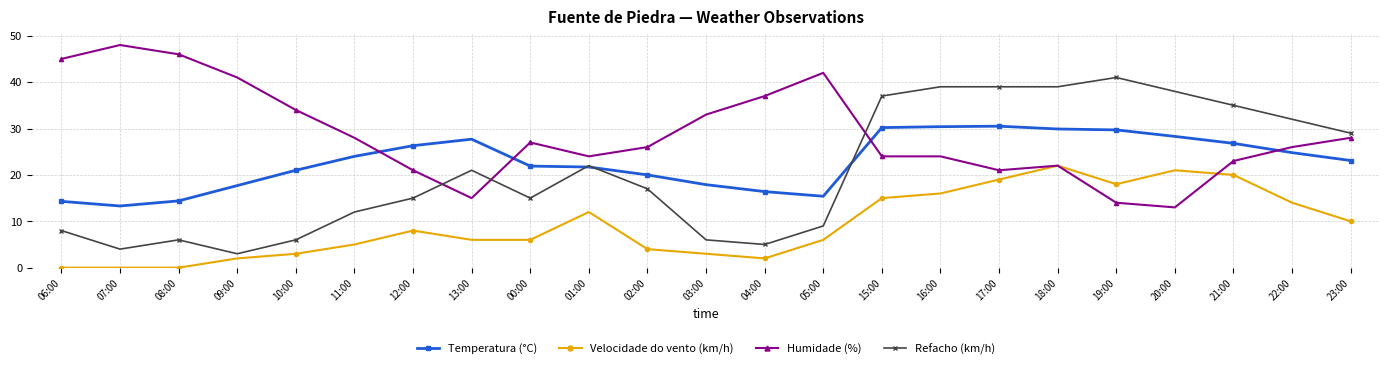

Count the number of categories in the chart.

23